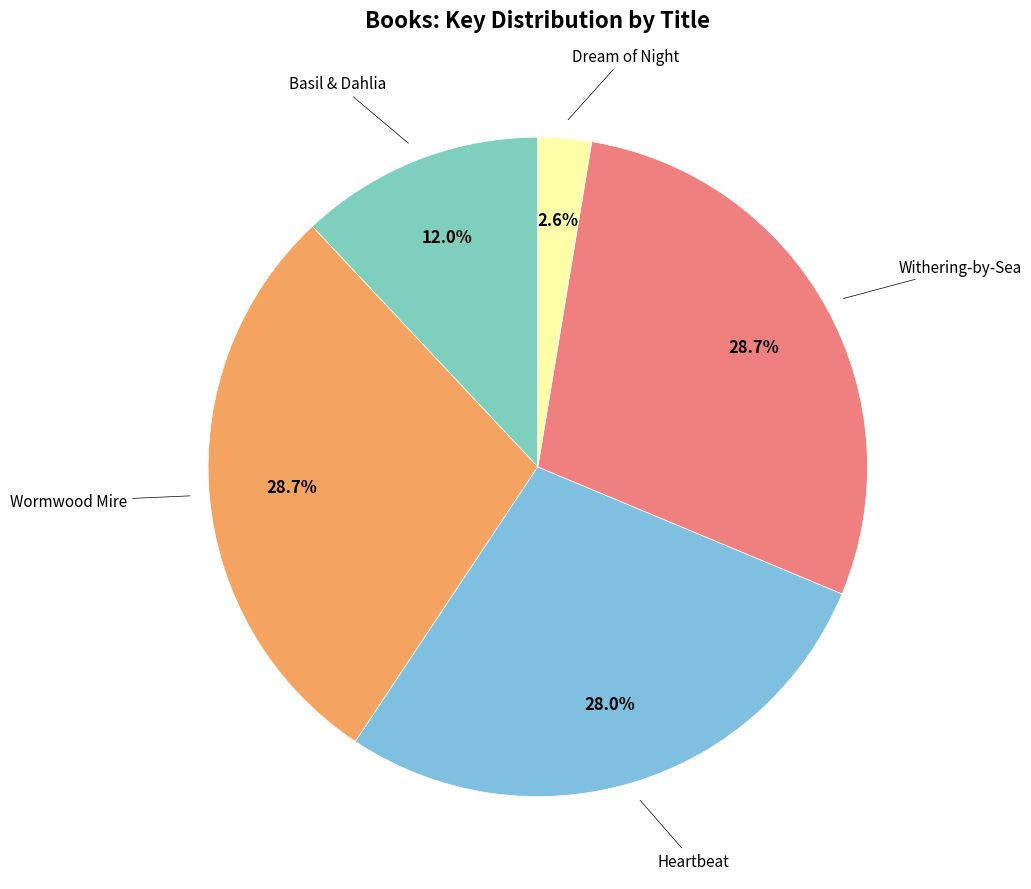

To the nearest percent, what is the combined percentage of Basil & Dahlia and Heartbeat?

40%